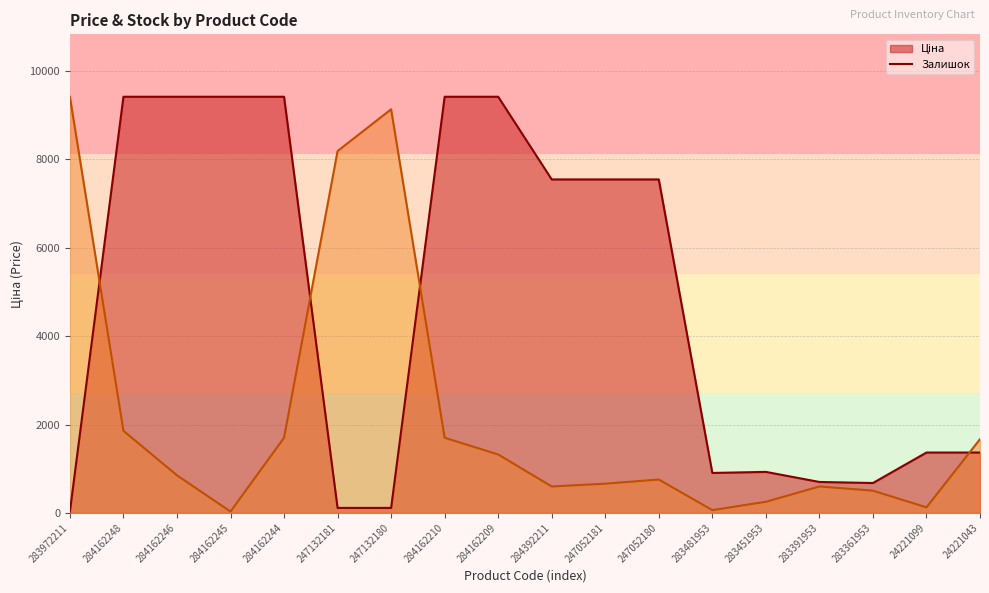

What value does the Ціна (line) series have at 283481953?

904.3